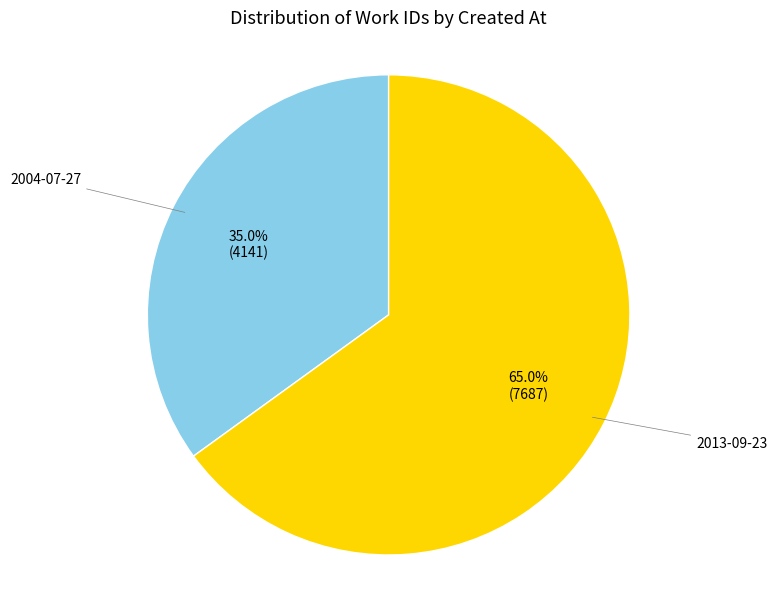

Does any single category account for the majority?

Yes